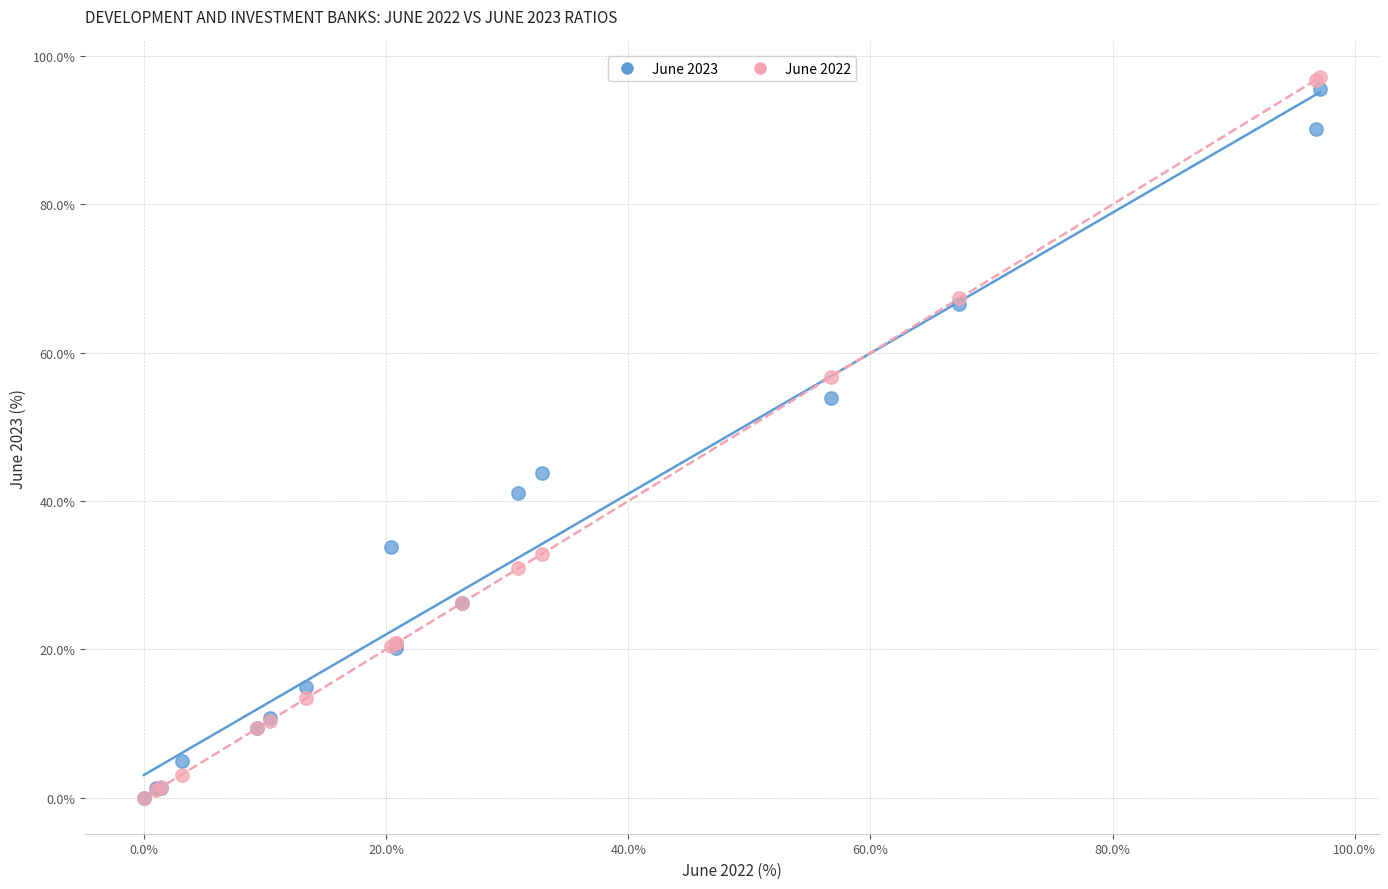

Across all series, what Y value is closest to 48?

43.7